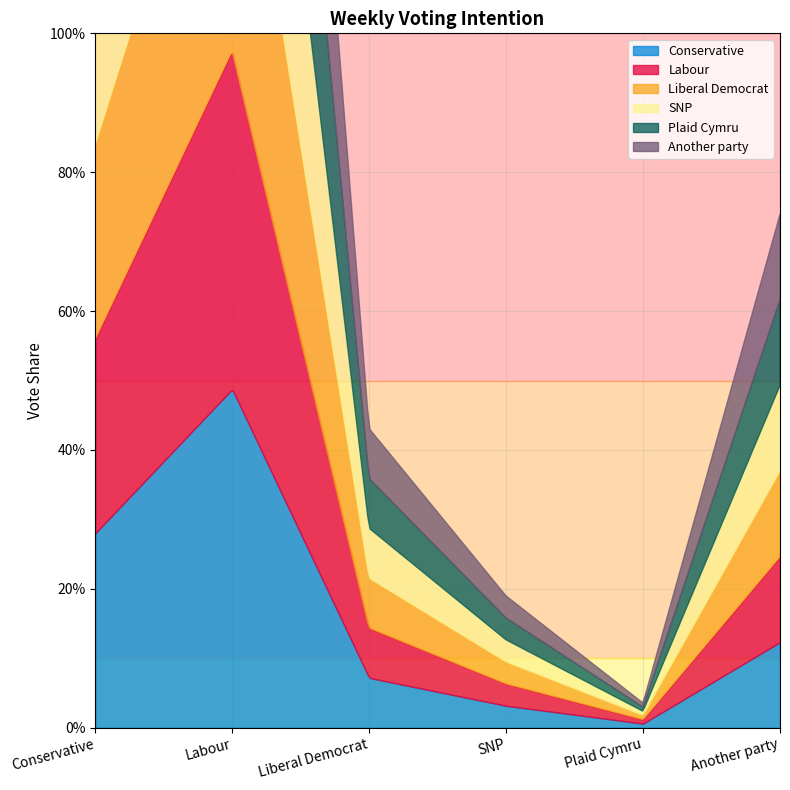

How many data points does each series have?

6